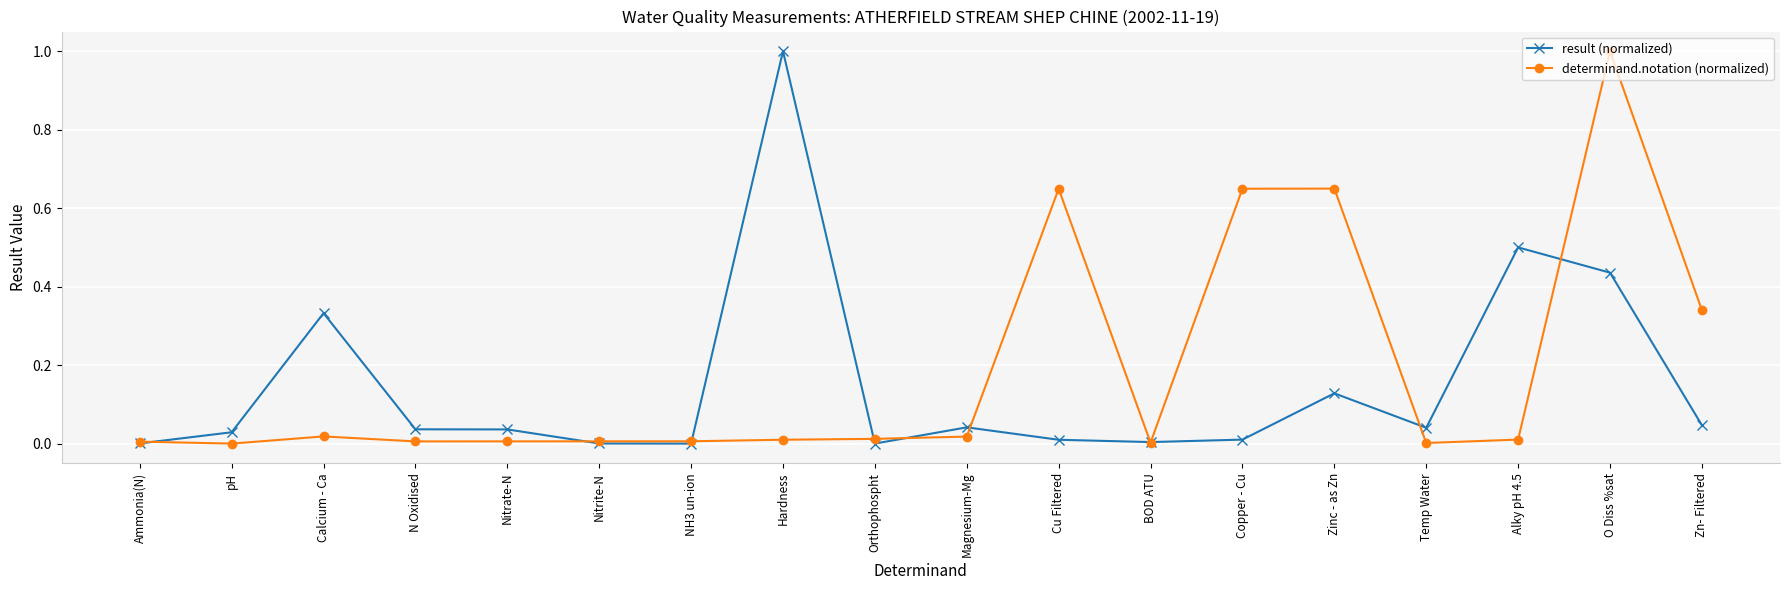

Which series changed the most between Calcium - Ca and Alky pH 4.5?

result (normalized)